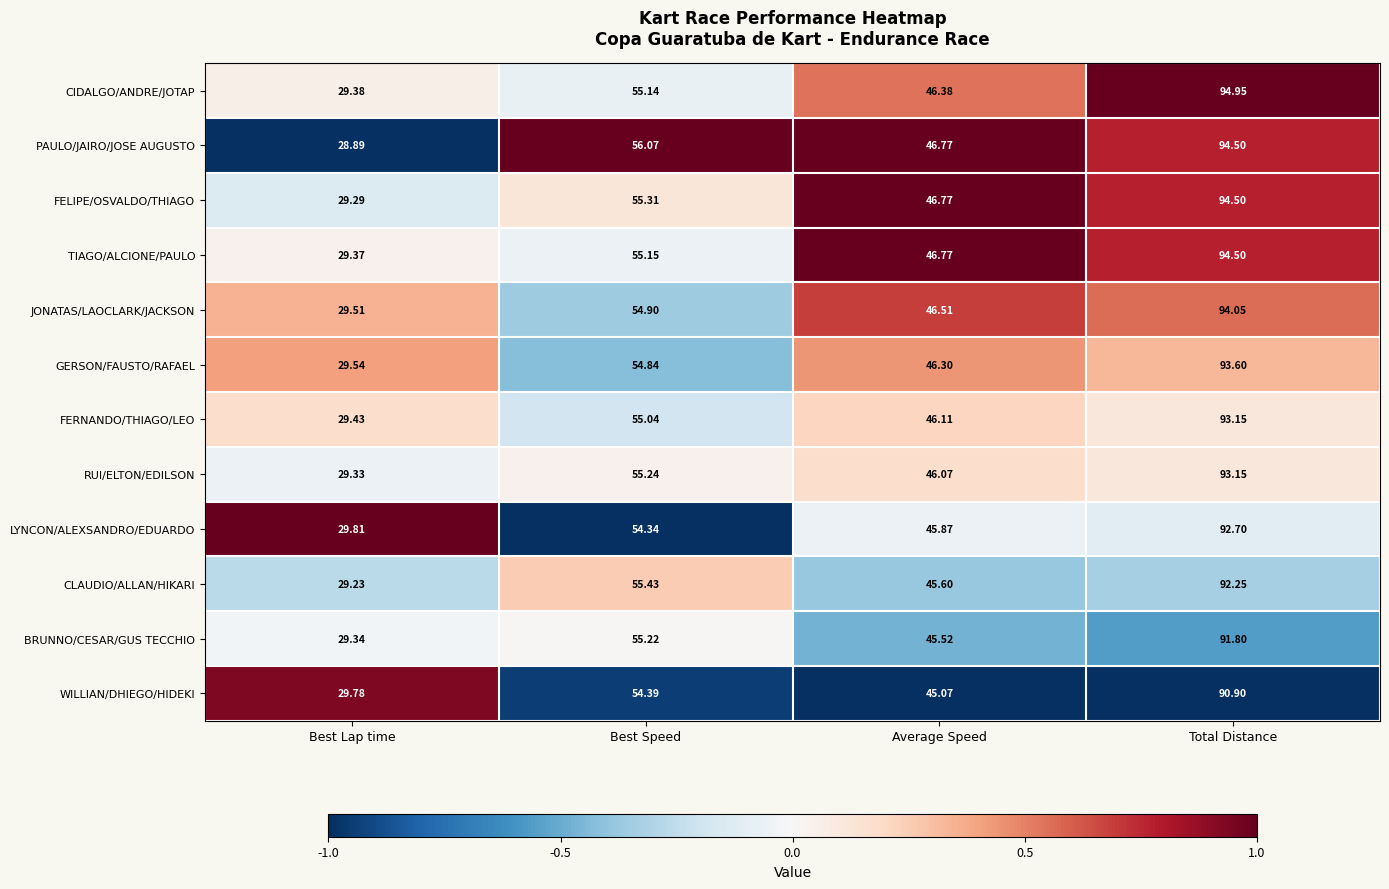

Is the value of WILLIAN/DHIEGO/HIDEKI at Best Lap time greater than the value of LYNCON/ALEXSANDRO/EDUARDO at Best Lap time?

No